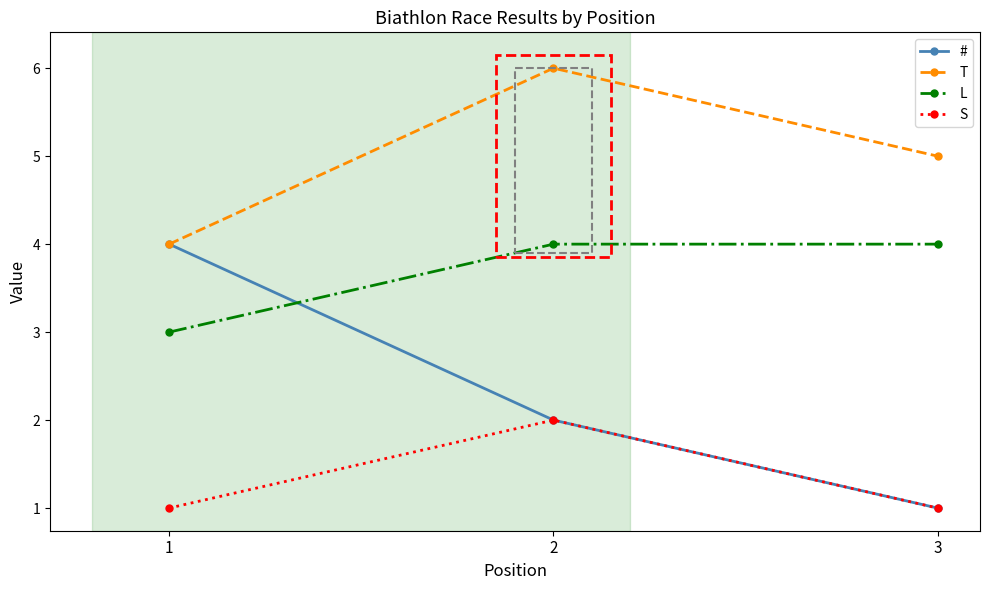

Which series has the widest spread of values?

#